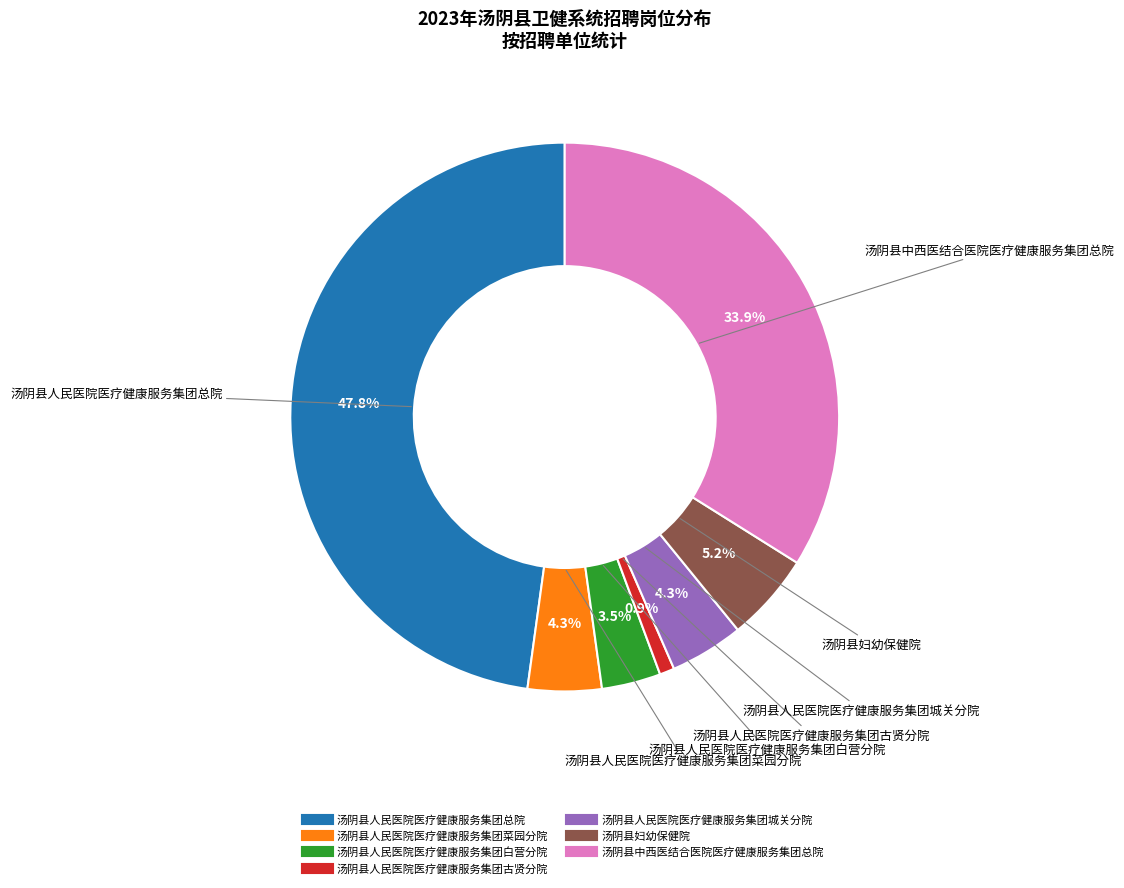

The 汤阴县人民医院医疗健康服务集团古贤分院 slice represents 1% of the pie. True or false?

True